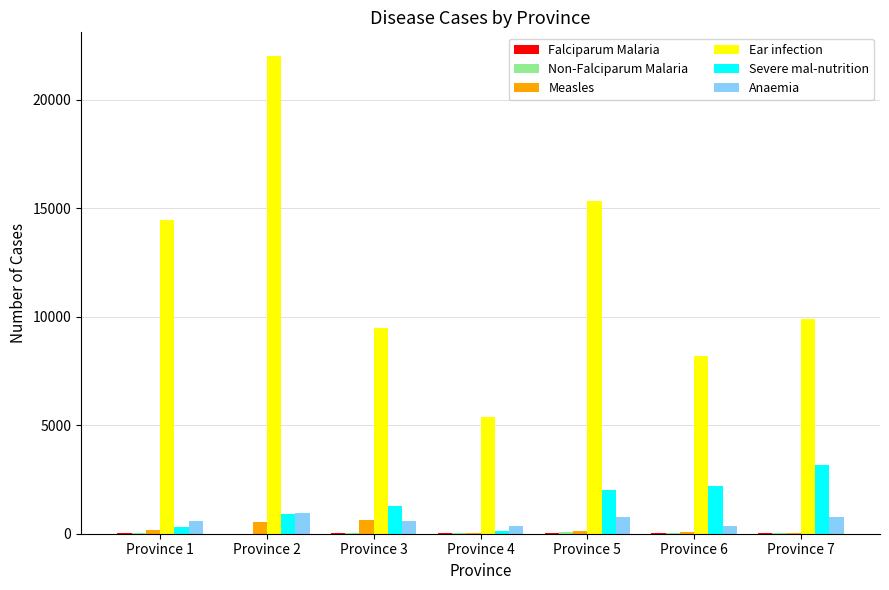

What is the maximum value for Ear infection?

22017